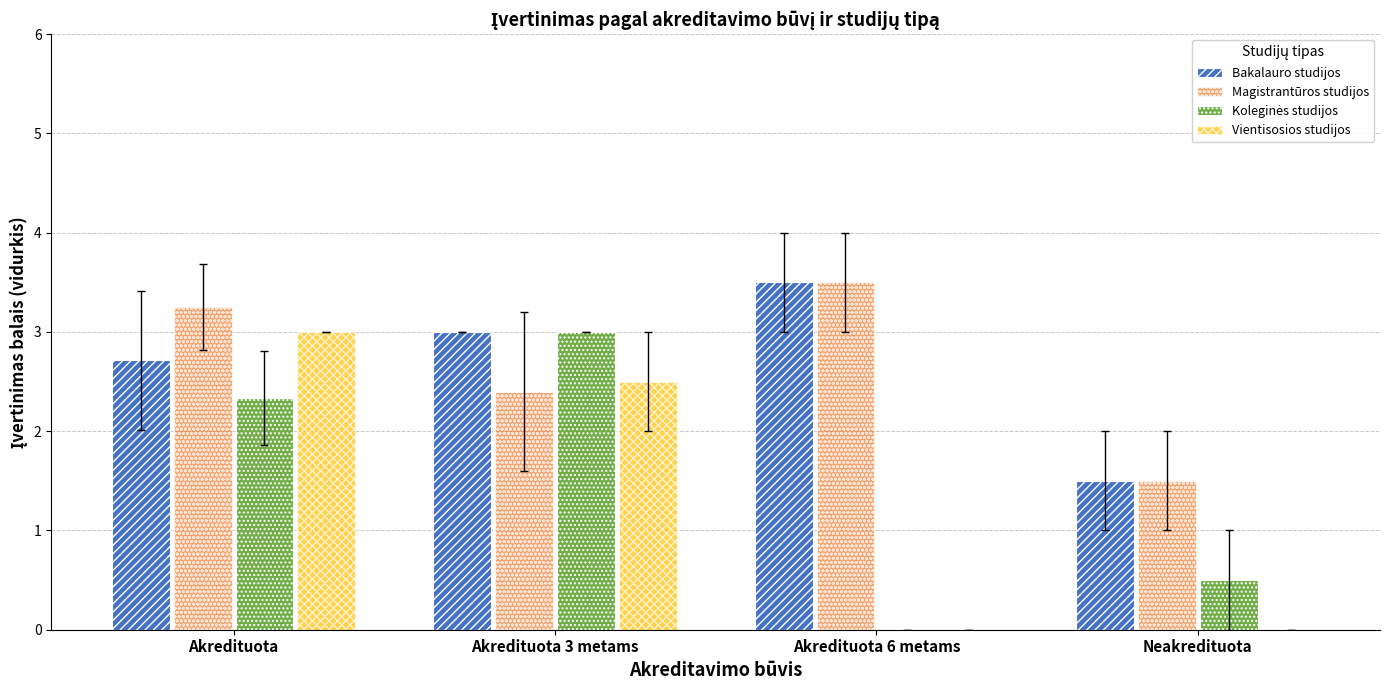

The Magistrantūros studijos series shows 3.5 at Akredituota 6 metams. True or false?

True